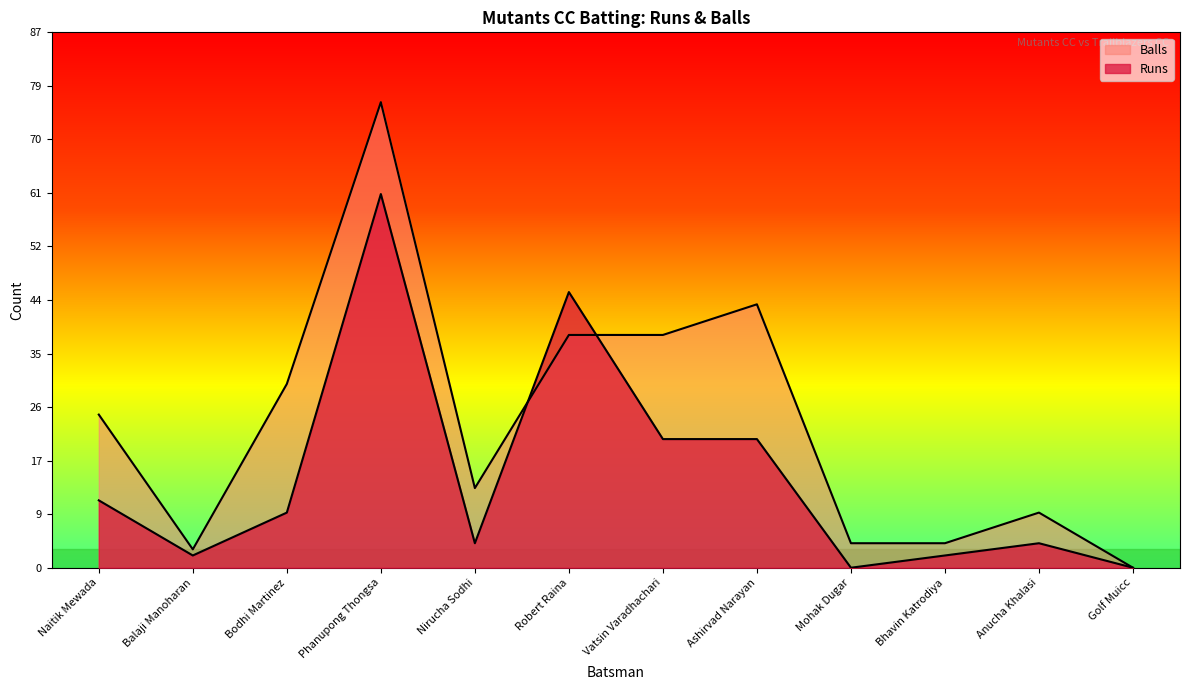

What is the difference between the second highest and second lowest values in the Runs series?

45